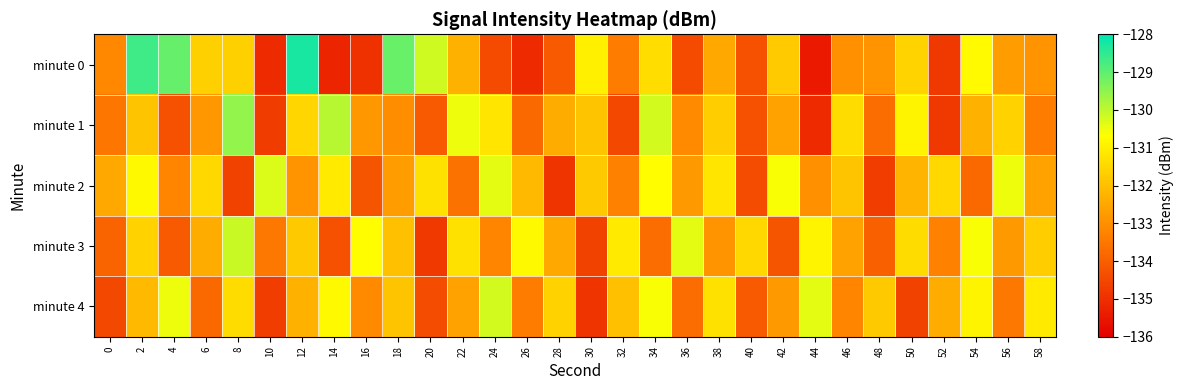

Rank the series by their maximum value, from lowest to highest.

minute 2, minute 4, minute 3, minute 1, minute 0